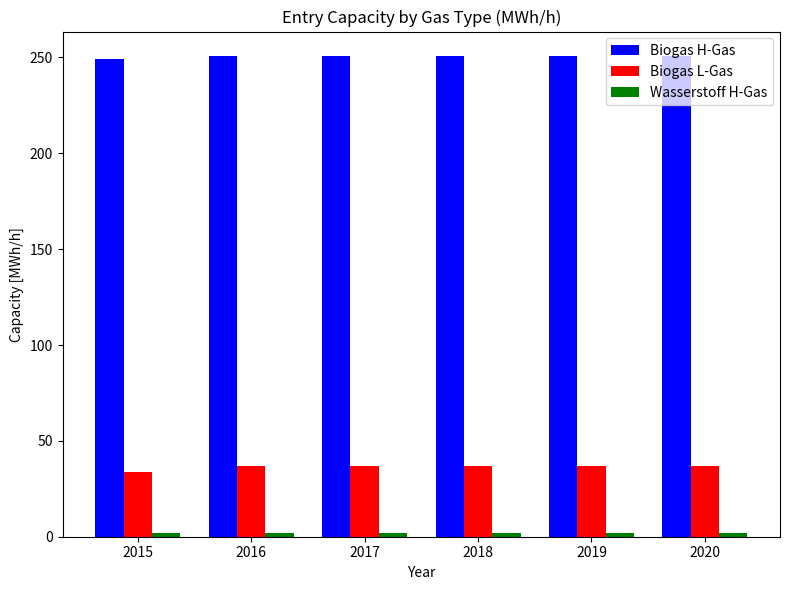

What is the maximum value shown in the chart?

251.0